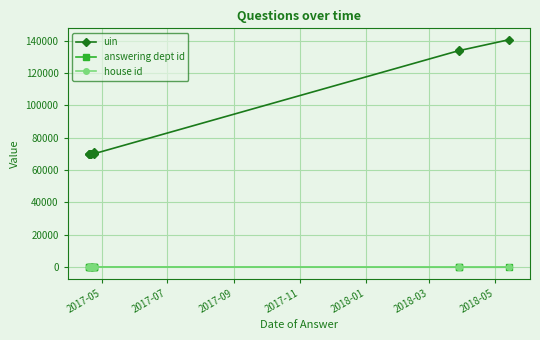

Rank the series by their maximum value, from lowest to highest.

house id, answering dept id, uin